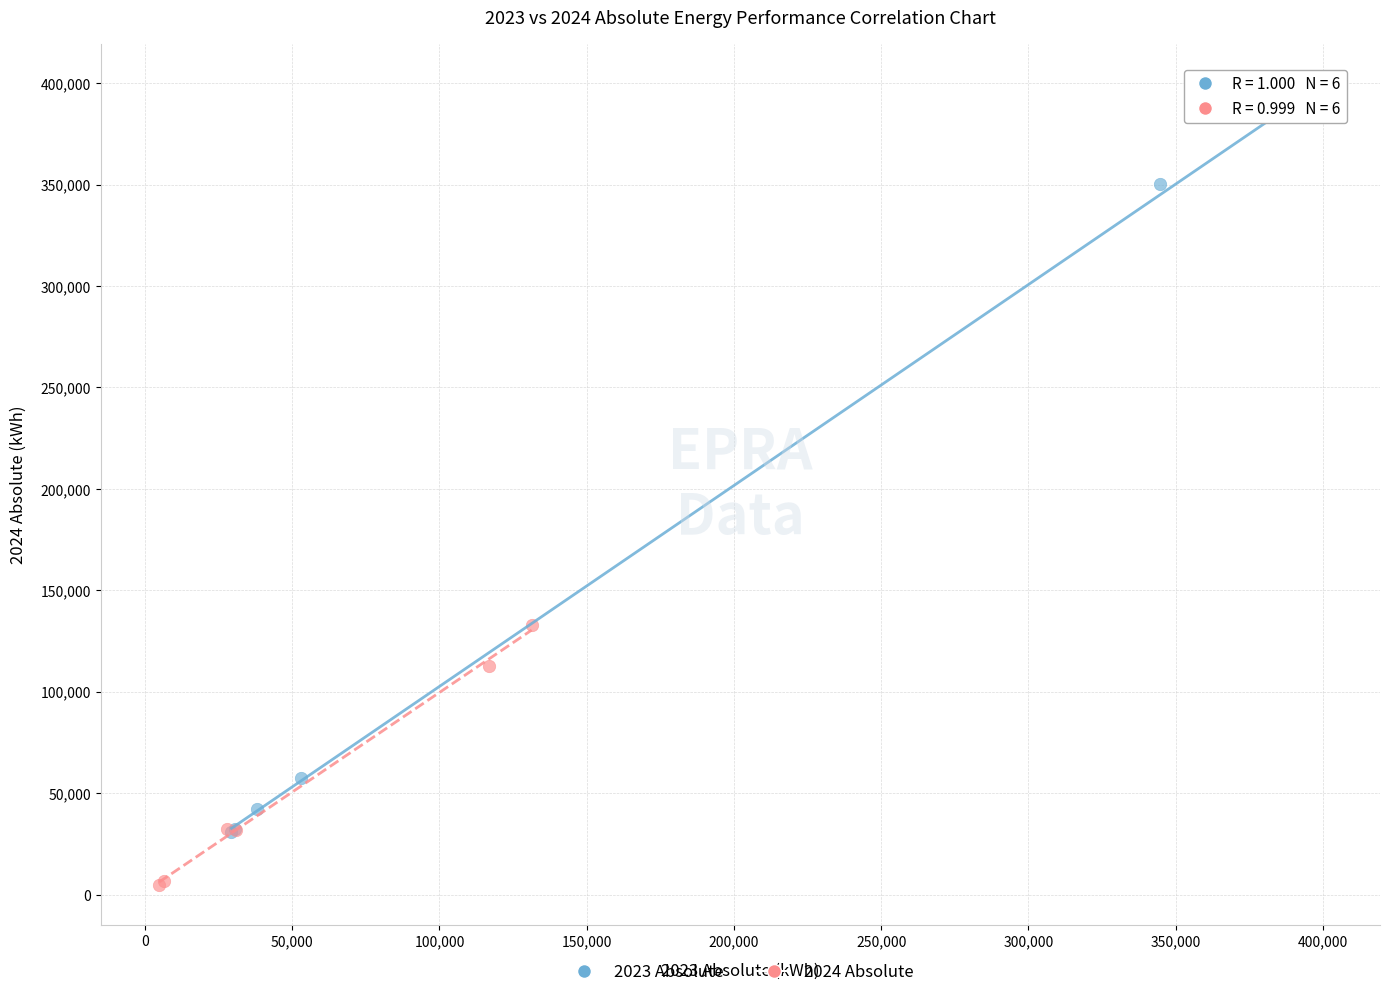

Which series reaches the minimum Y coordinate?

2024 Absolute